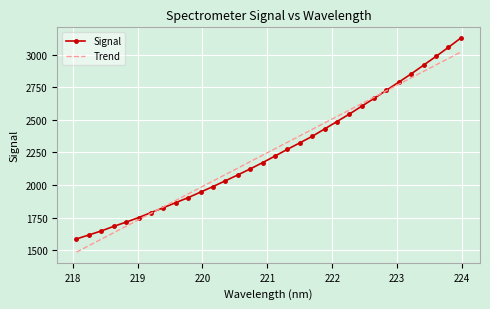

What is the difference between the maximum and minimum values in the Signal series?

1541.5